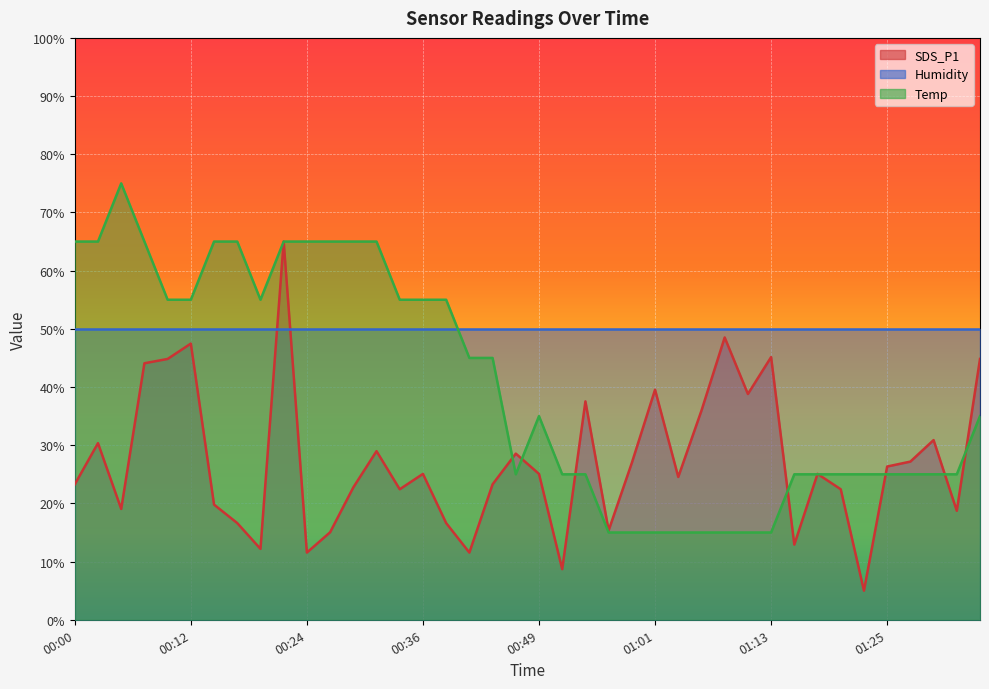

The value of SDS_P1 at 01:01 is 69.1. True or false?

False